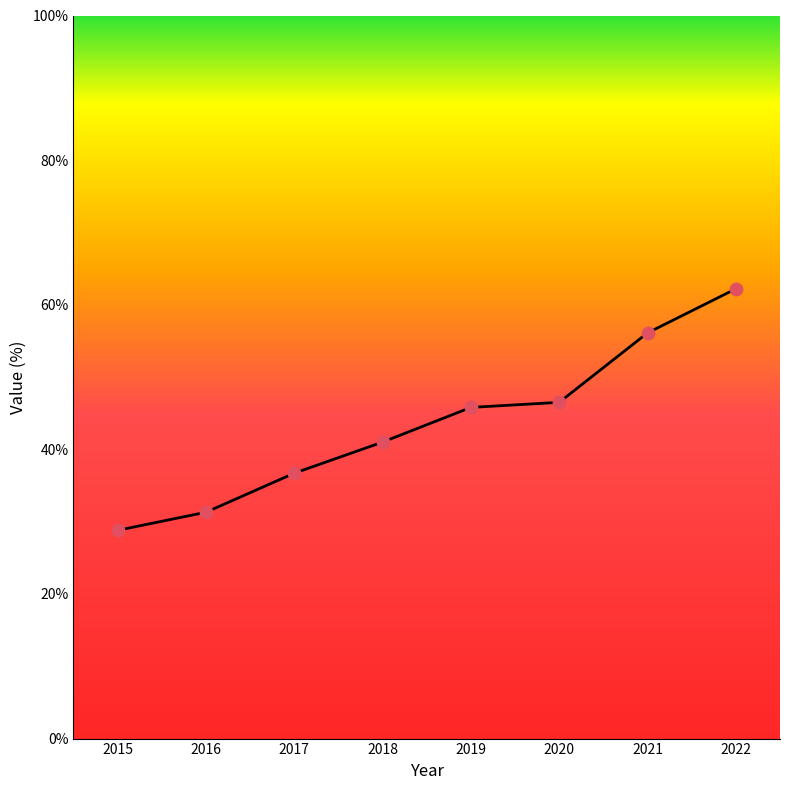

What is the ratio of the value at 2020 to the value at 2019?

1.0